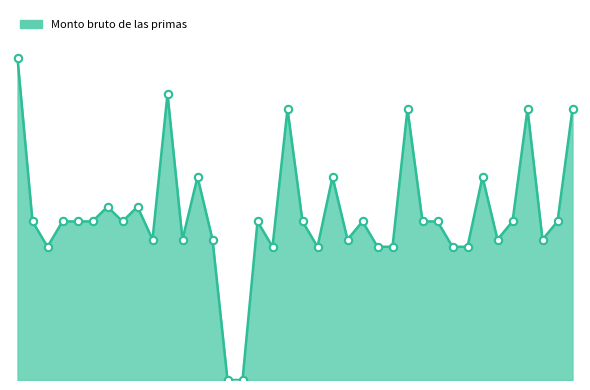

Is this an area chart (filled region under the line)?

Yes